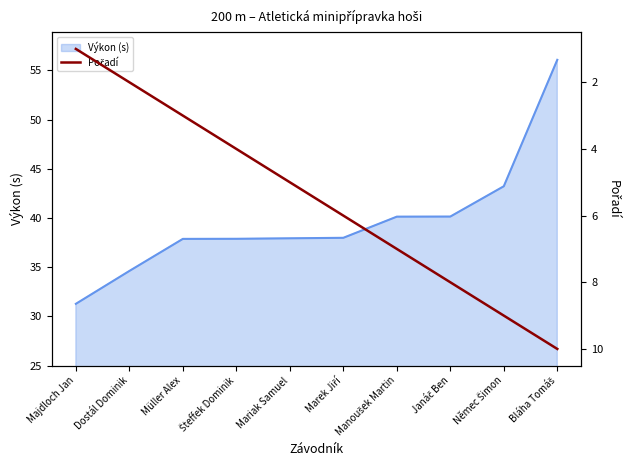

How many lines are shown in the chart?

1